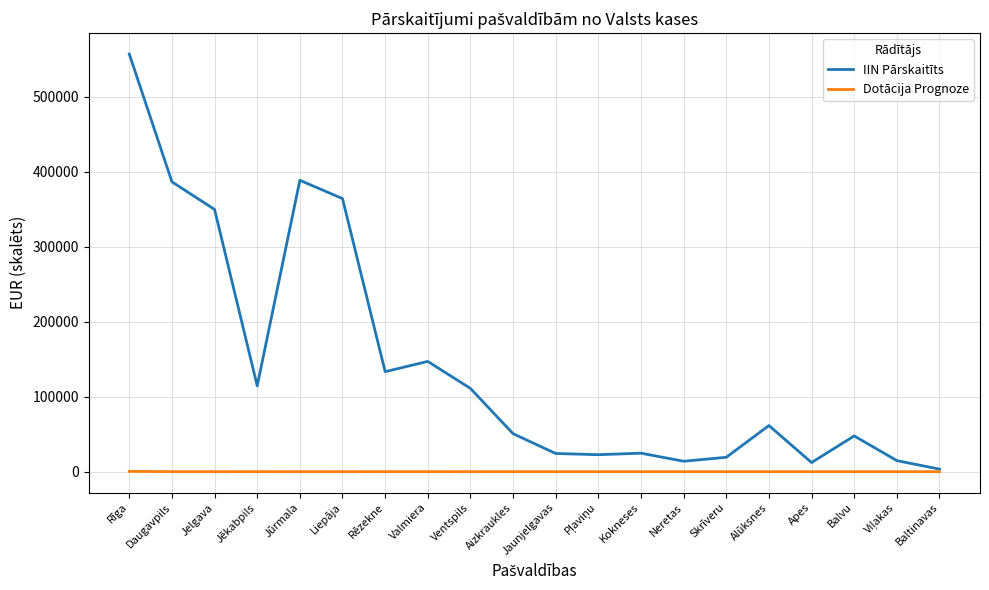

Is this an area chart (filled region under the line)?

No